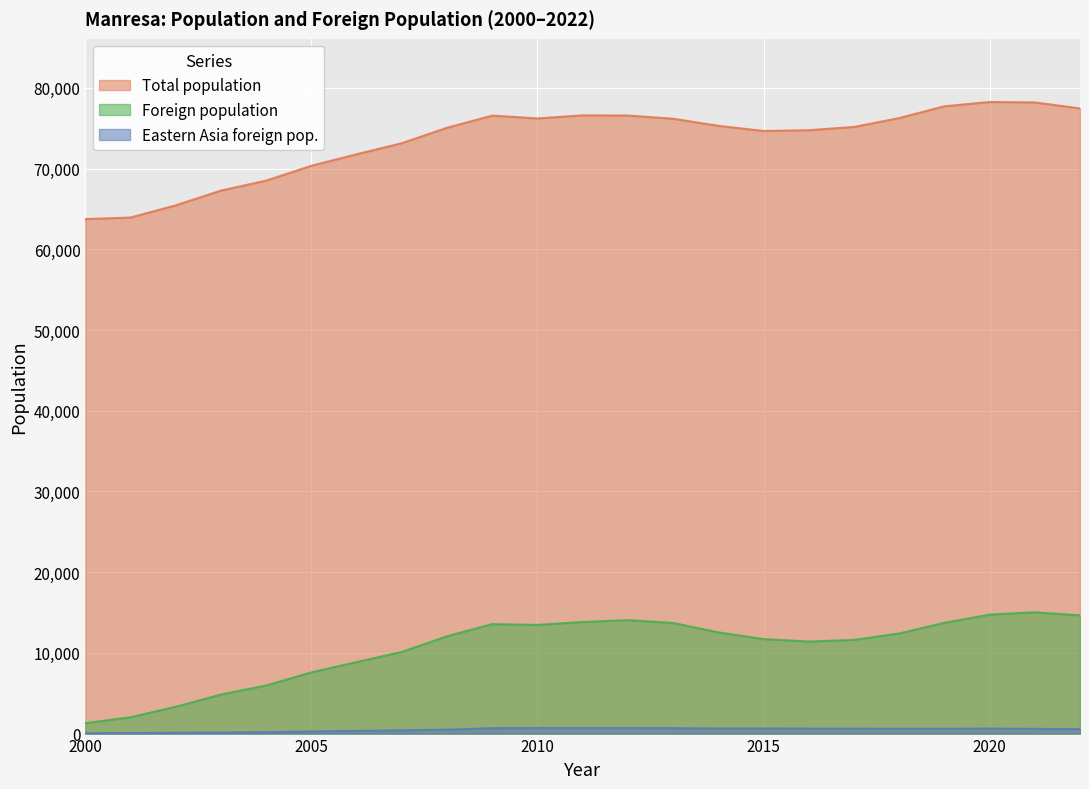

What is the maximum value shown in the chart?

78245